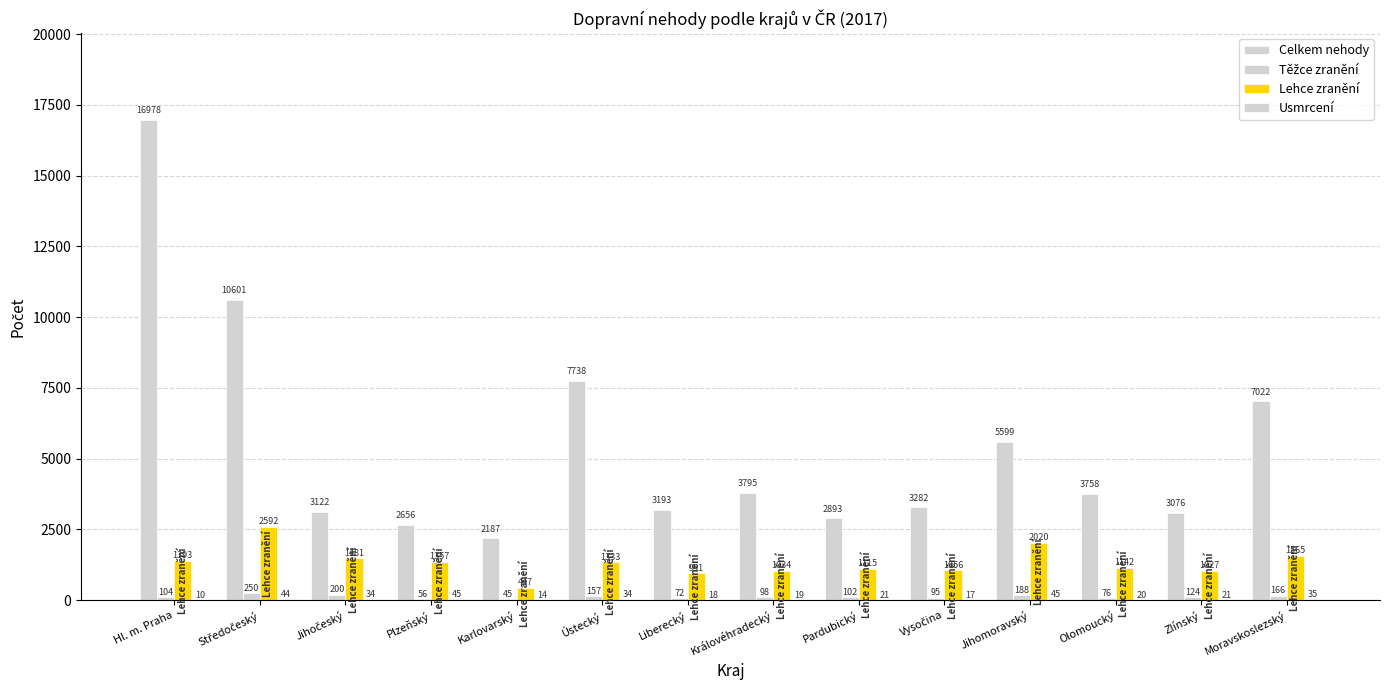

What is the lowest value of the Celkem nehody series?

2187